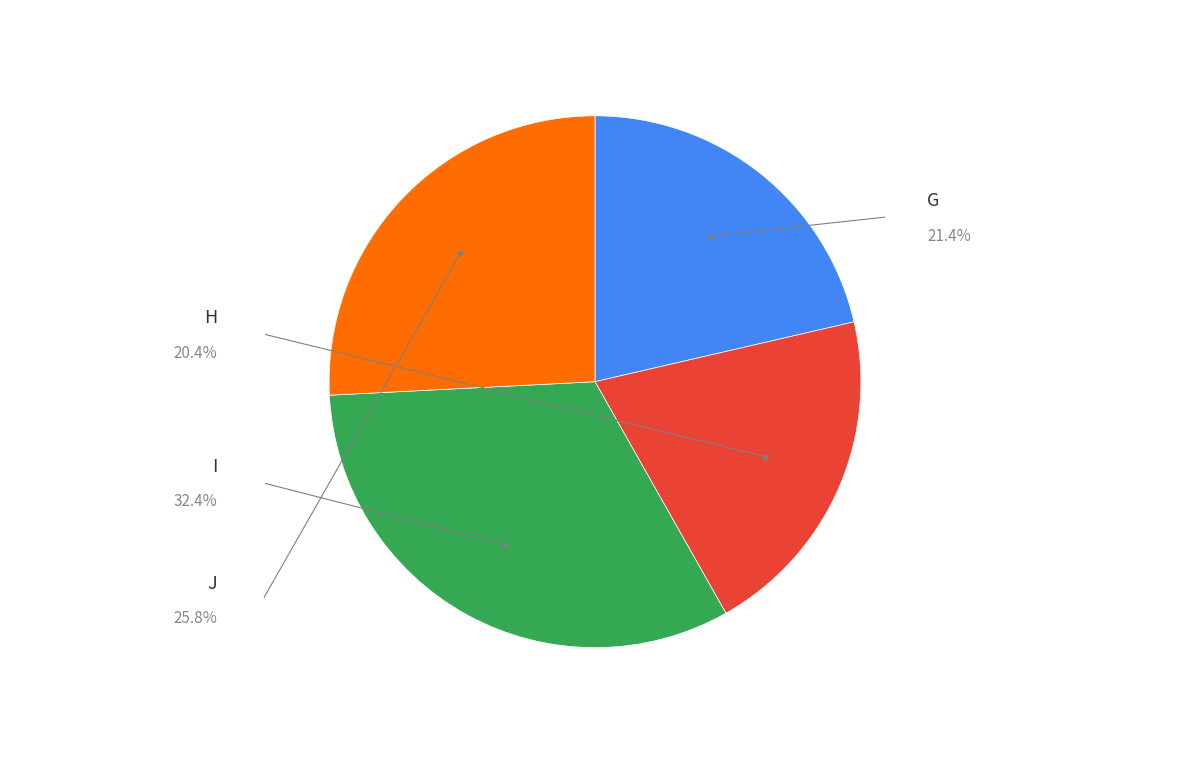

Is there a majority slice in this chart?

No